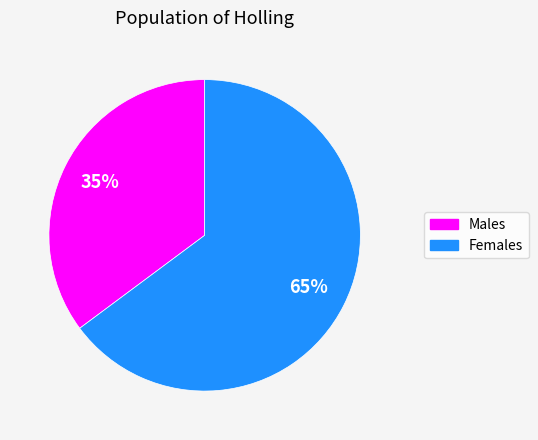

To the nearest percent, what is the average slice percentage?

50%